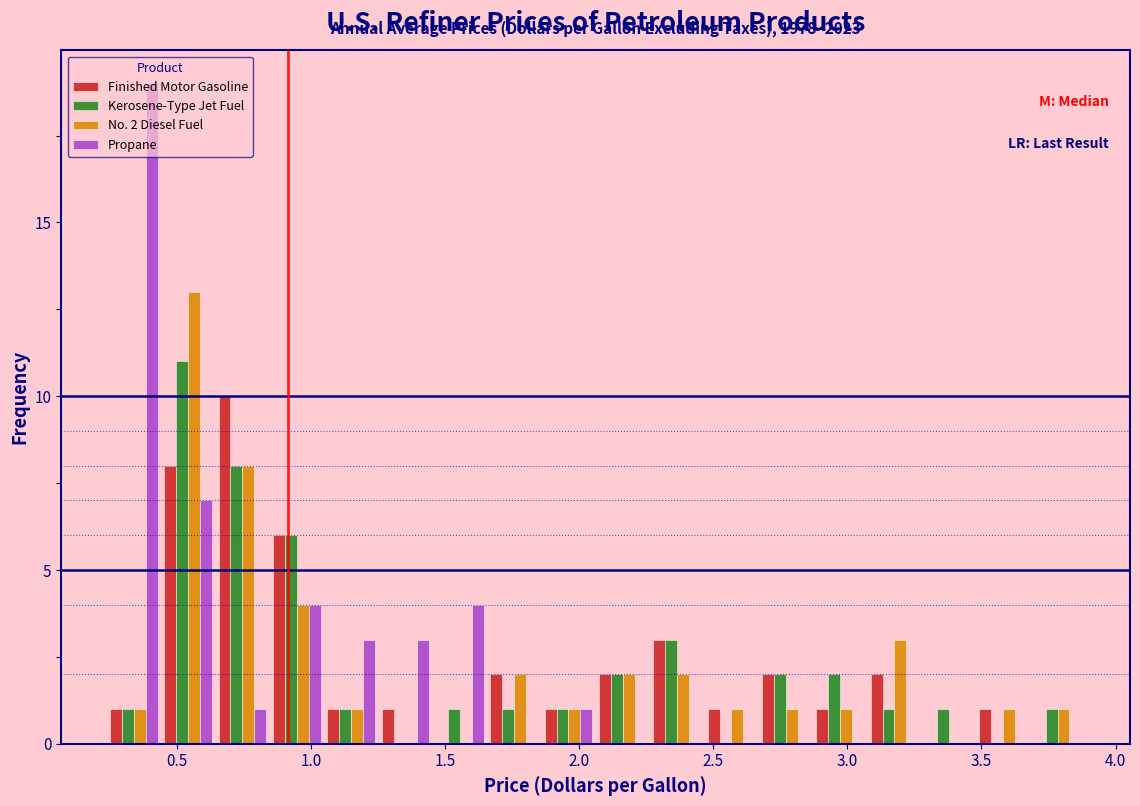

In the No. 2 Diesel Fuel series, which range on the x-axis has the tallest bar?

0.45 to 0.65